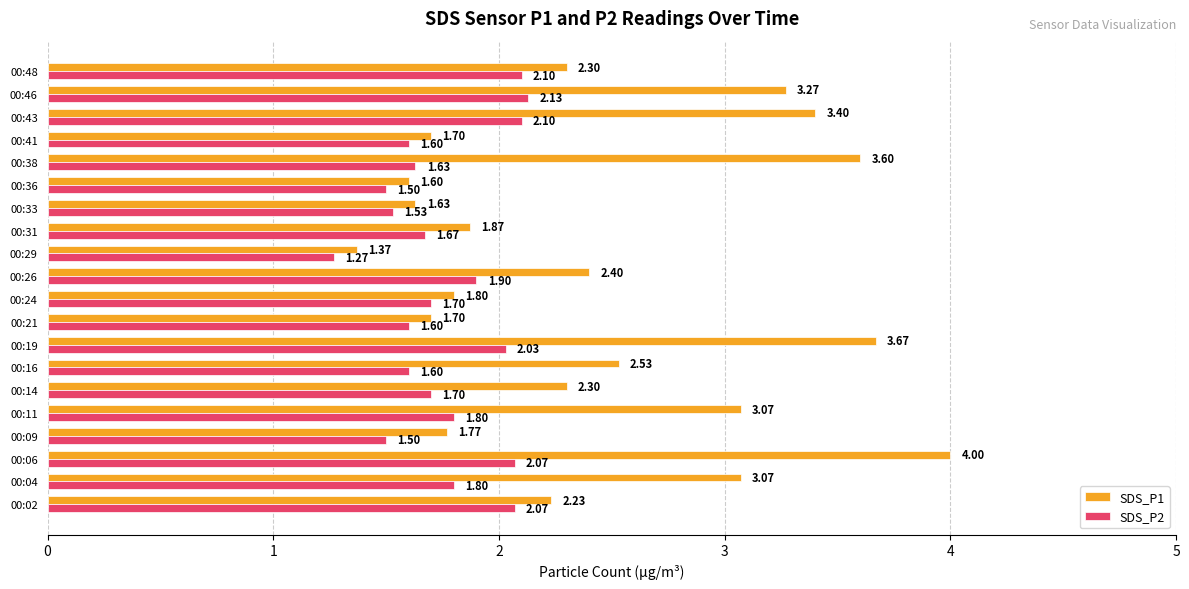

Rank the series by their average value, from highest to lowest.

SDS_P1, SDS_P2